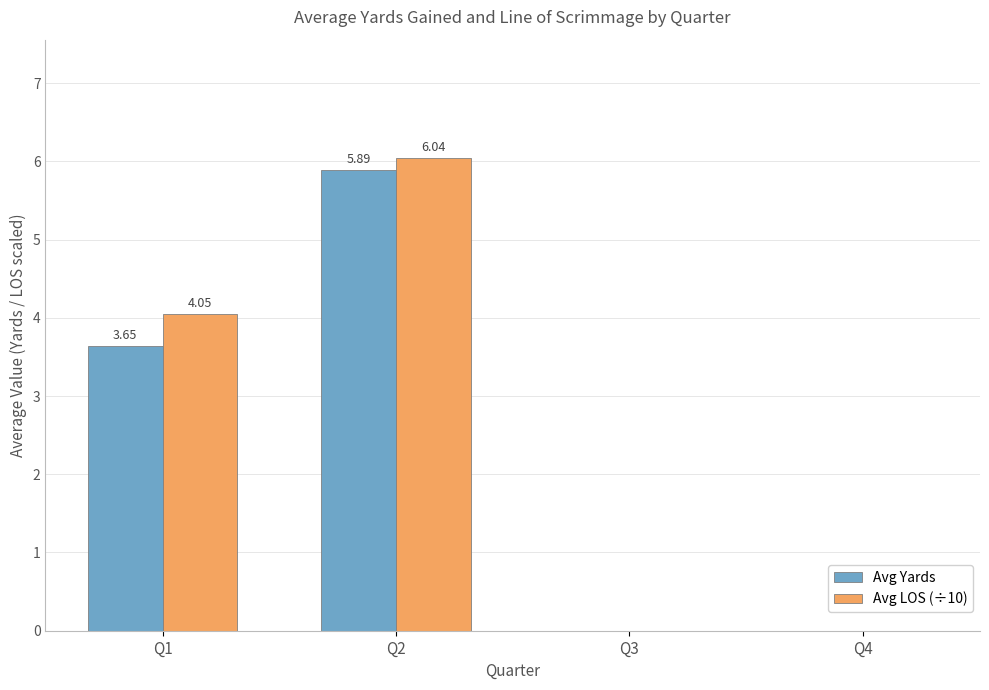

At which label is Avg LOS (÷10) closest to 3?

Q1